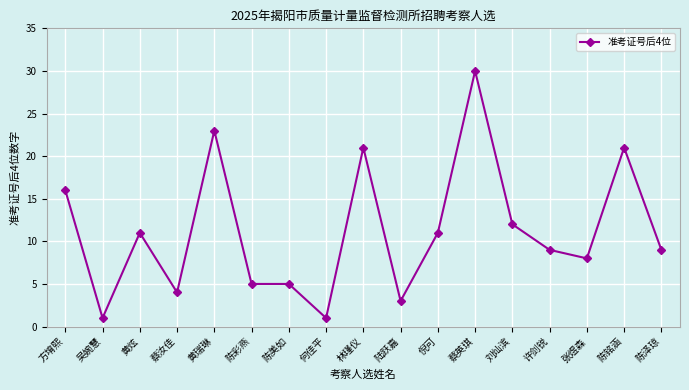

What is the maximum value shown in the chart?

30